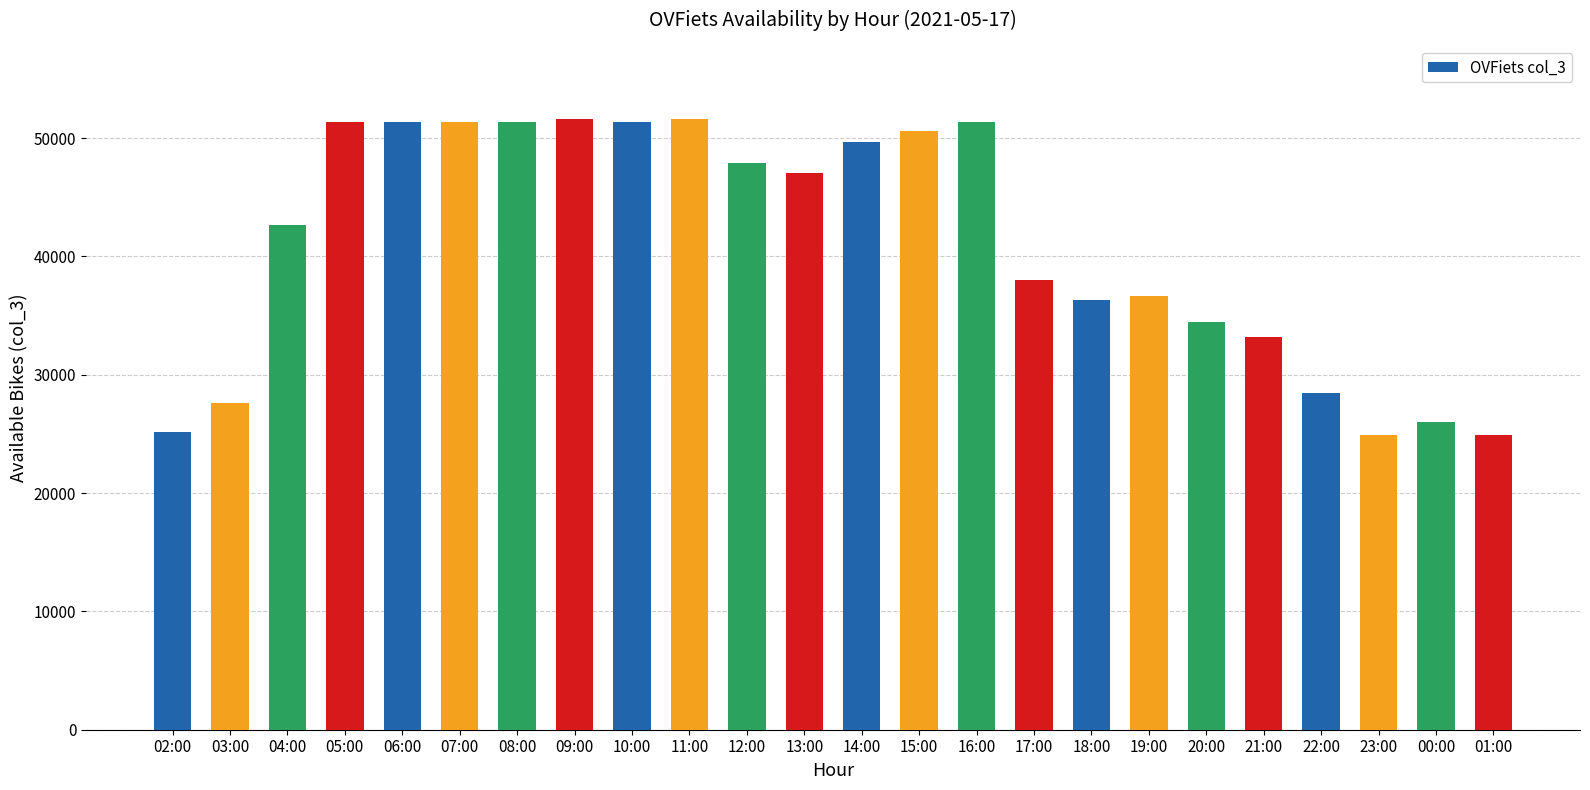

How many series are shown in this chart?

1